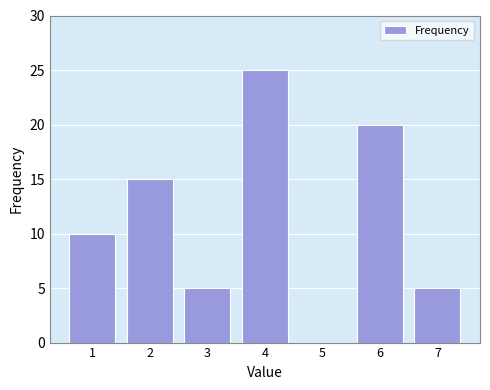

Reading right to left, list all the values displayed in this chart.

7=5	6=20	5=0	4=25	3=5	2=15	1=10